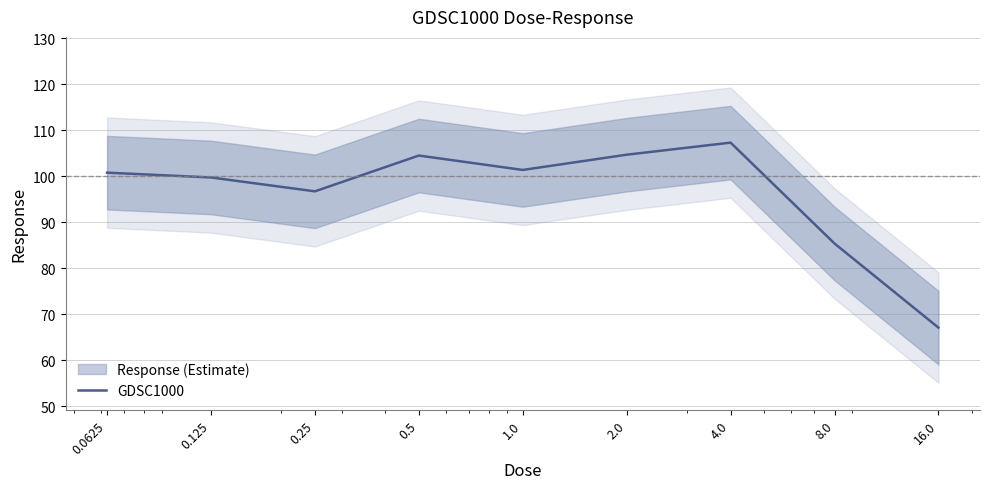

How many lines are shown in the chart?

1